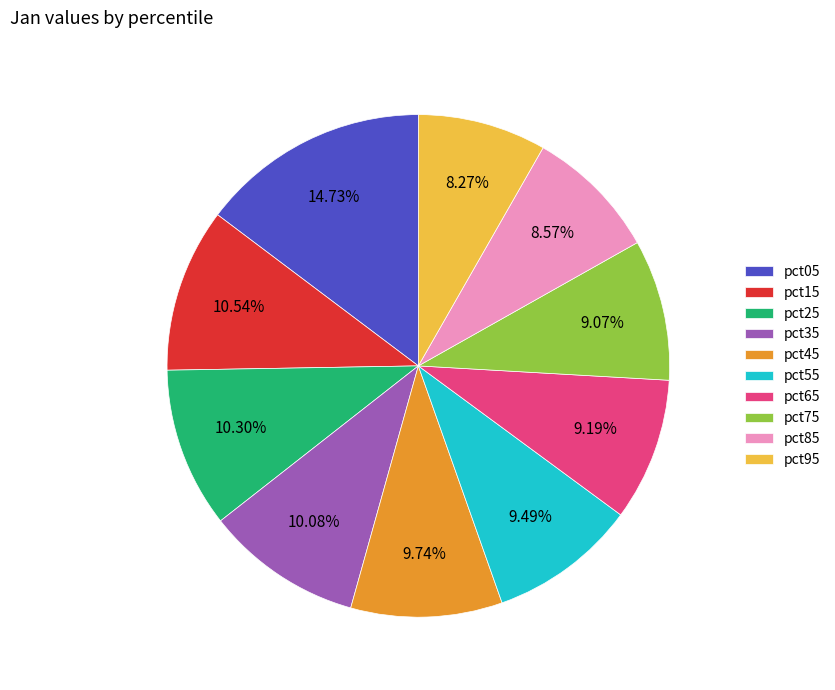

To the nearest percent, what portion does pct05 represent?

15%